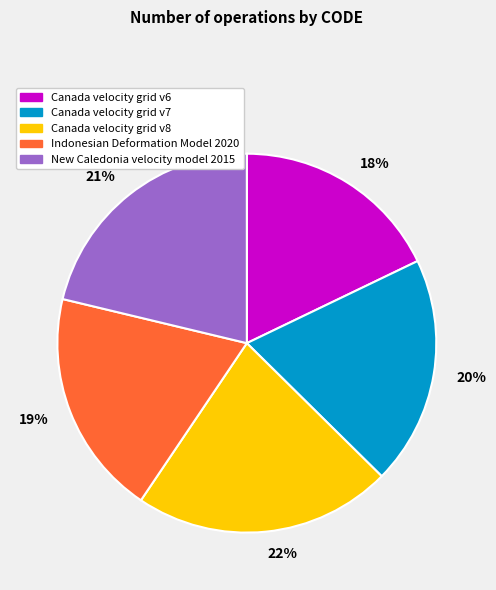

Do 19% and 18% together represent more than half of the pie?

No